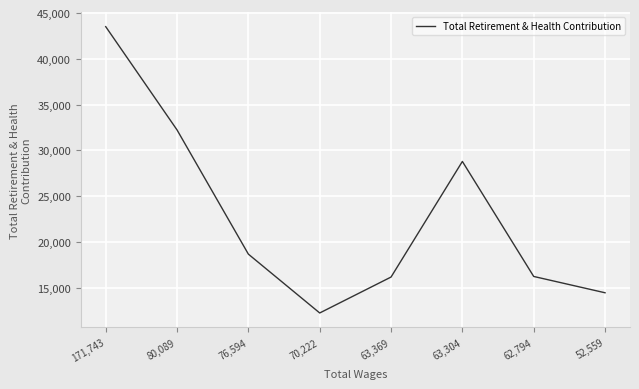

The value at 76,594 is 18666. True or false?

True